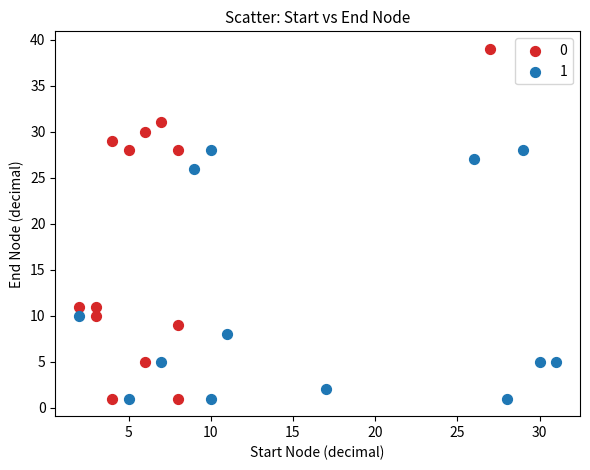

Which series reaches the maximum Y coordinate?

0